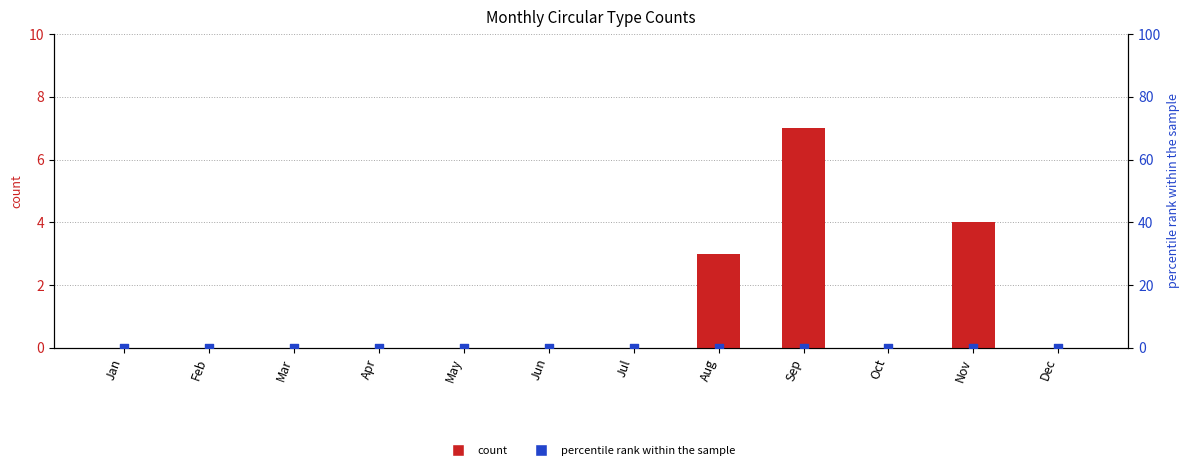

At which category is the sum across all series the highest?

Sep